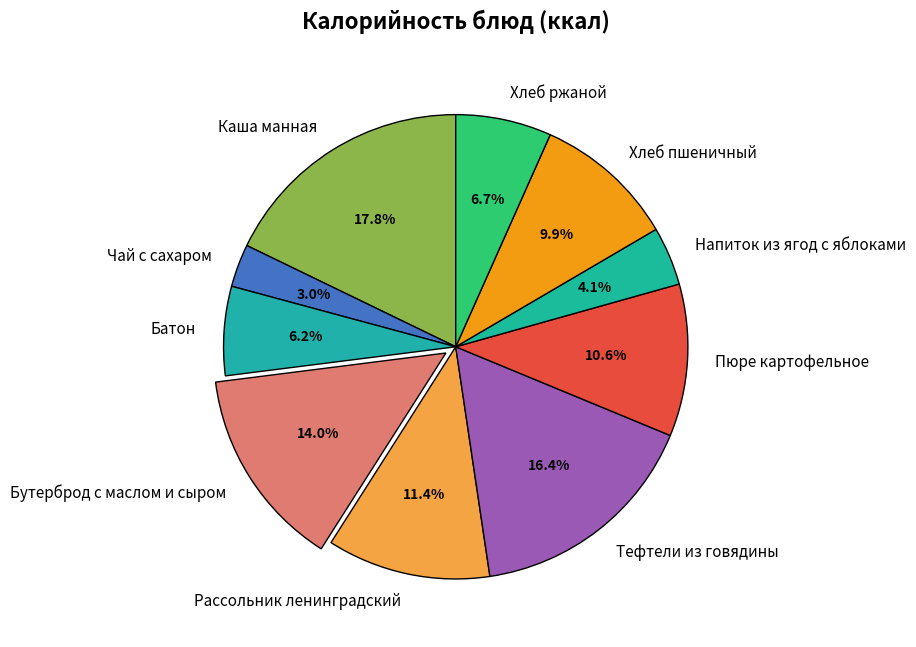

True or false: Тефтели из говядины accounts for 16% of the total.

True